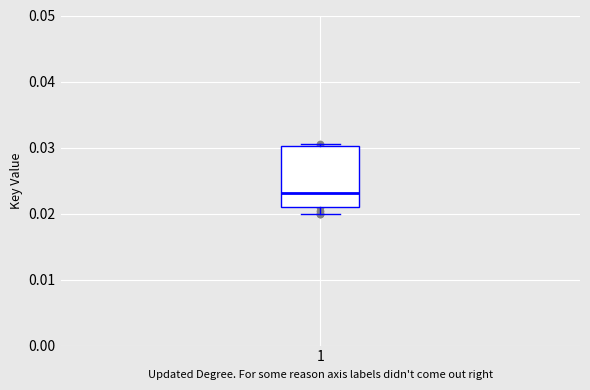

Transcribe this box plot: give where the median line is, the range the box spans, and where the two whiskers end, as read against the y-axis. The values are not printed on the chart, so give them approximately, as read against the axis.

median 0.023, box 0.021 to 0.030, whiskers 0.020 to 0.031